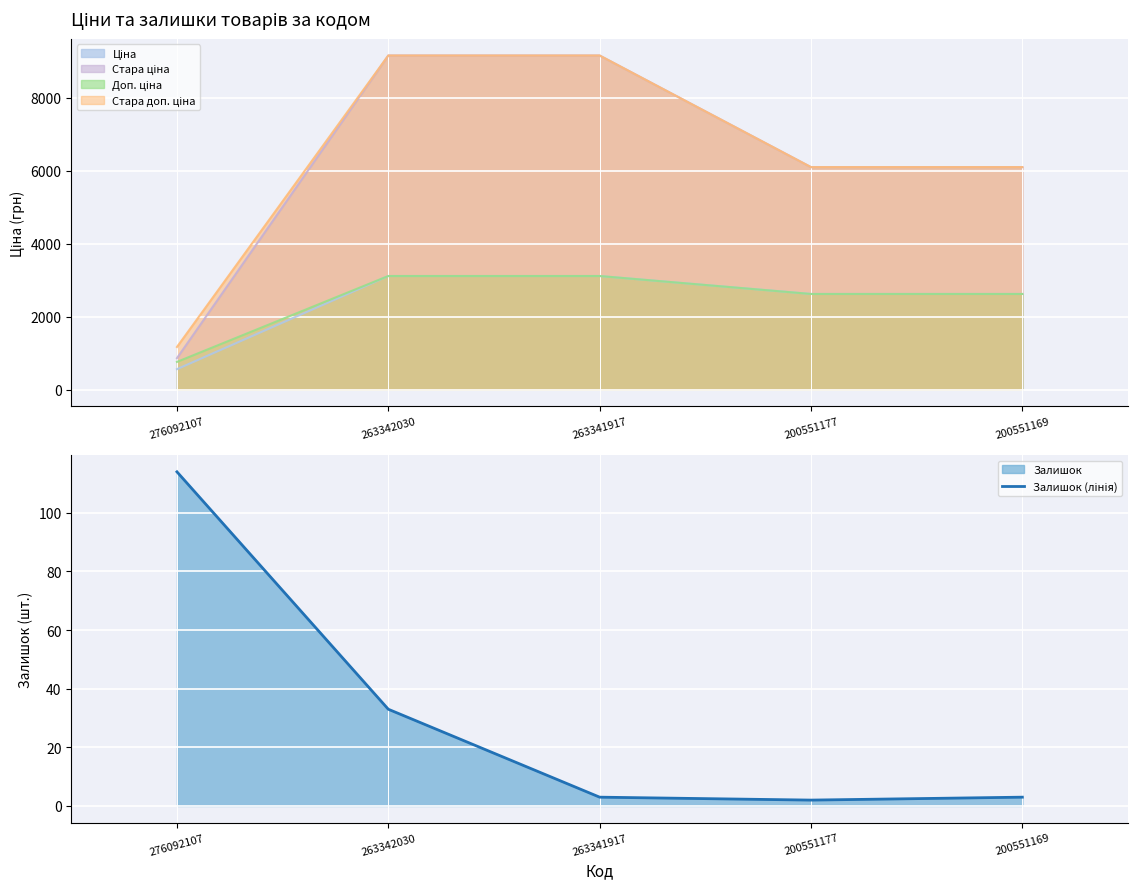

Where does the data first go above 3?

276092107